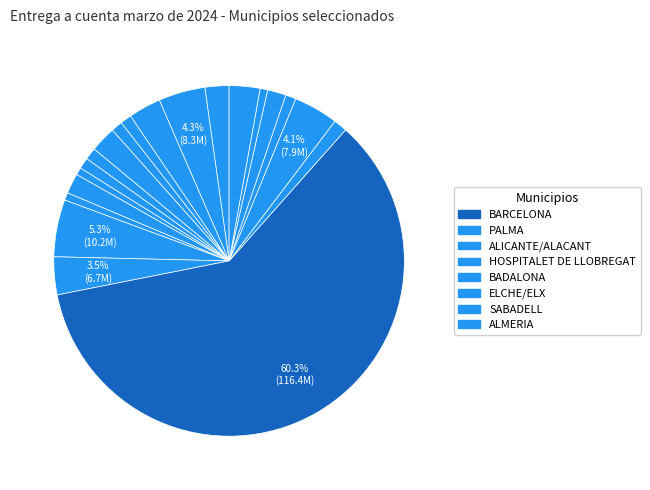

Count the number of slices in the pie.

20